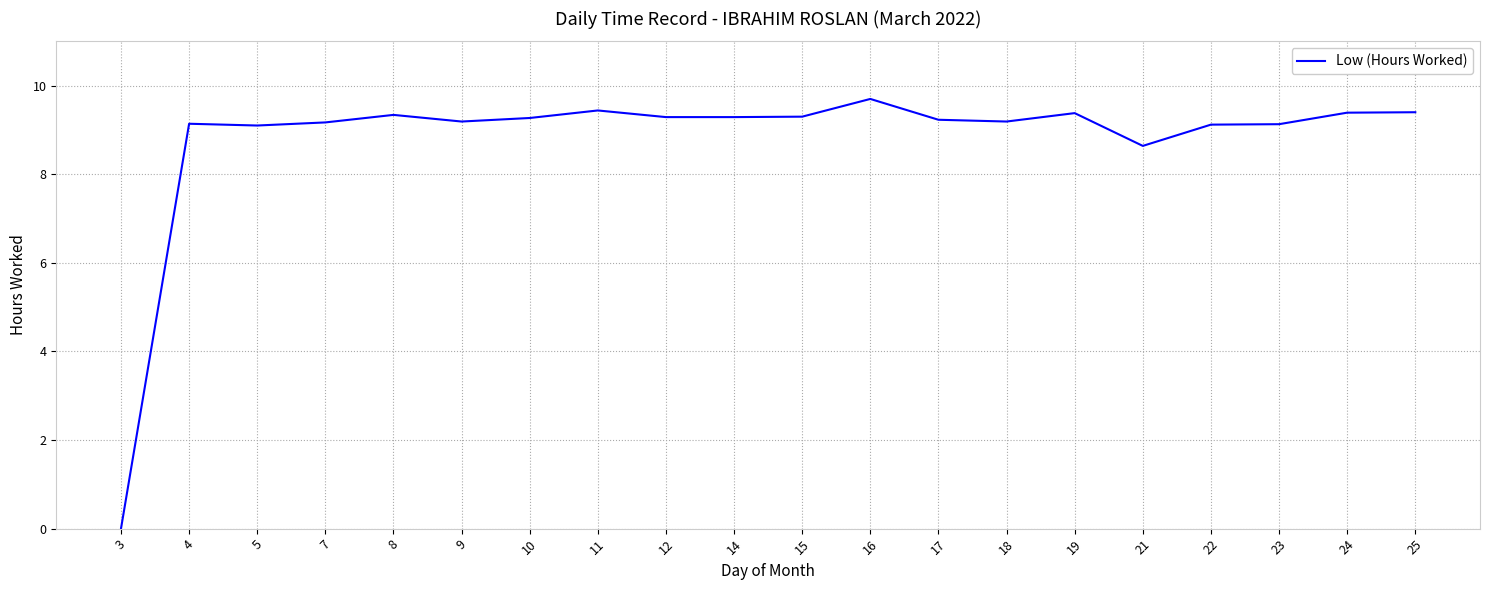

What is the ratio of the value at 7 to the value at 10?

1.0